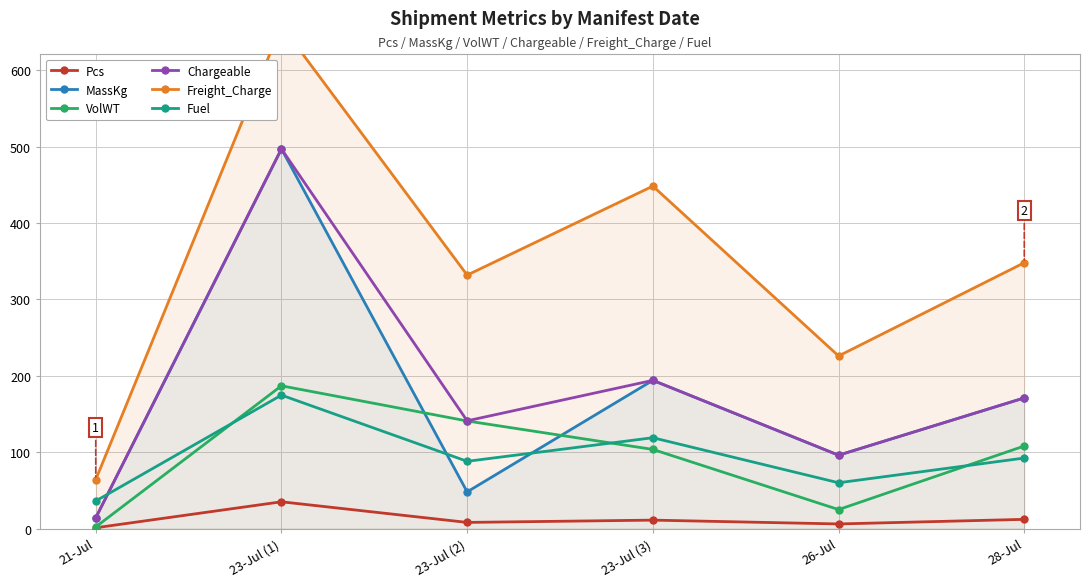

What is the sum of all Chargeable values?

1113.0